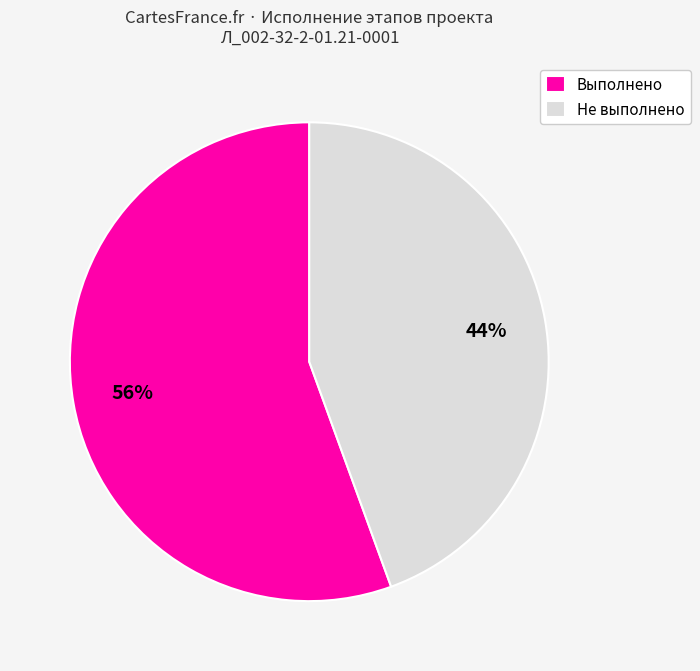

How many segments does this pie chart have?

2